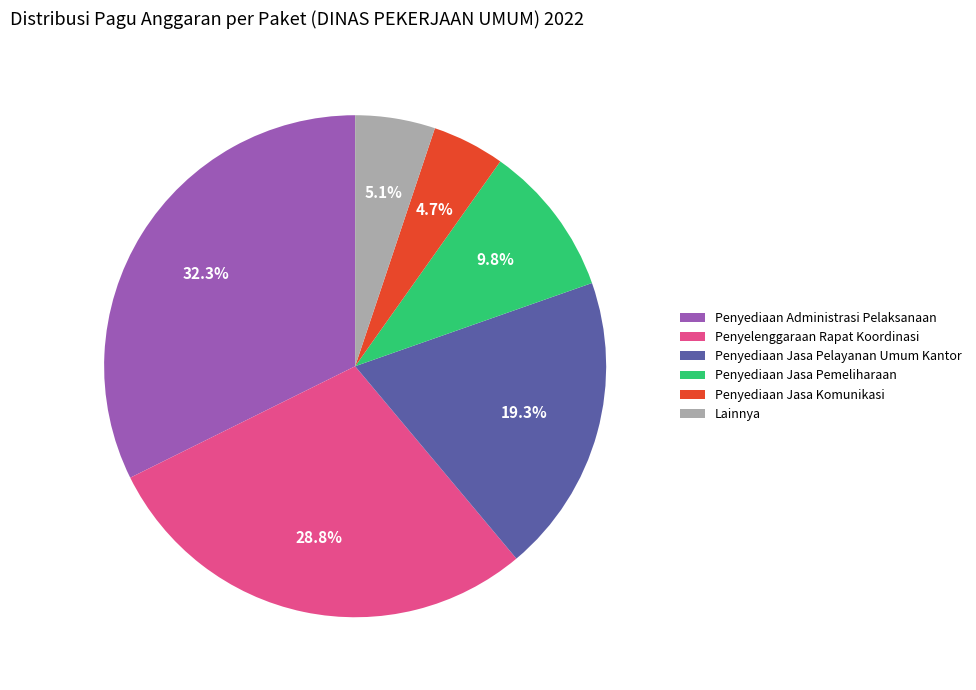

Does Penyediaan Jasa Pemeliharaan represent more than half of the total?

No